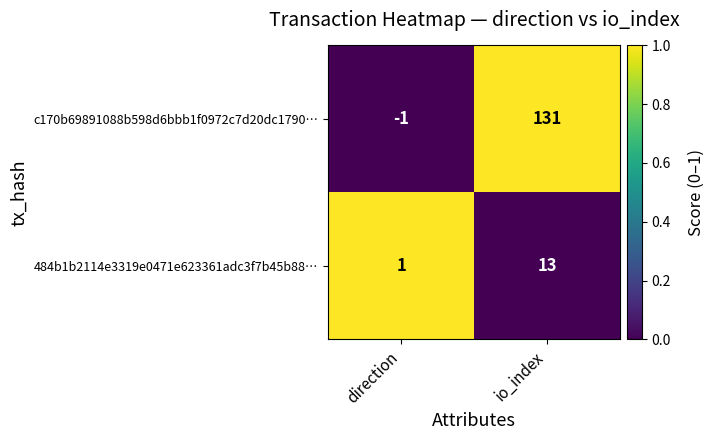

Which series changed the most between direction and io_index?

c170b69891088b598d6bbb1f0972c7d20dc1790…